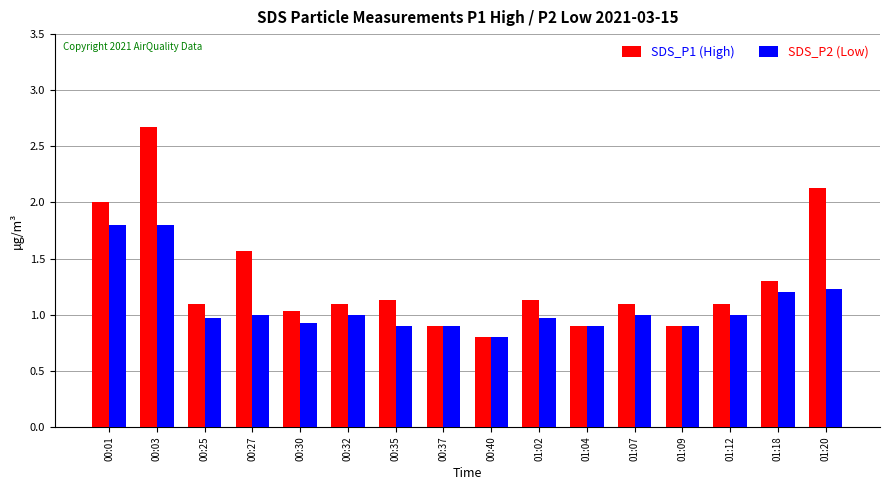

Which series has the widest spread of values?

SDS_P1 (High)